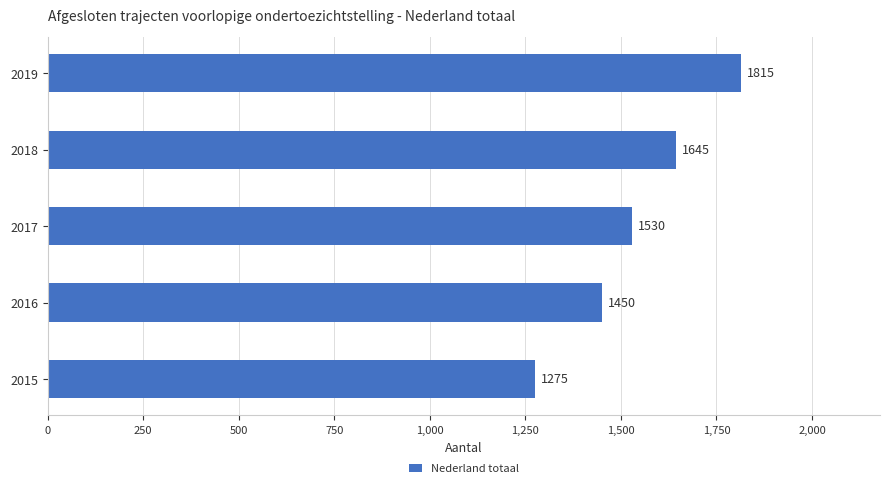

What is the sum of the values at 2018 and 2019?

3460